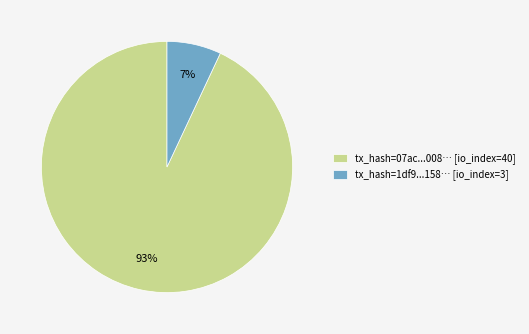

Approximately how many times larger is the value at tx_hash=07ac...008… [io_index=40] compared to tx_hash=1df9...158… [io_index=3]?

13.3